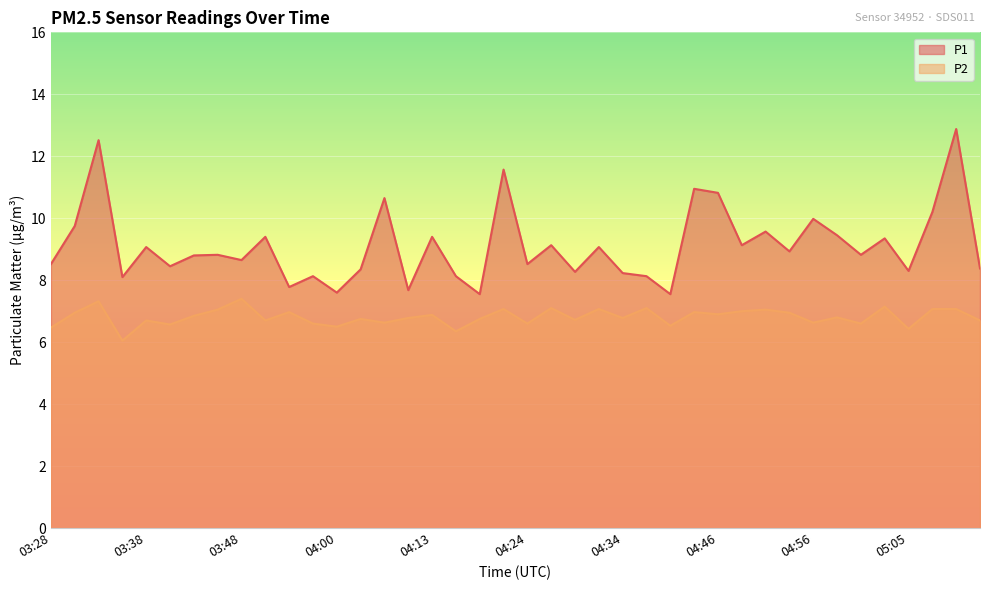

Is the value of P2 at 04:53 greater than the value of P1 at 04:29?

No